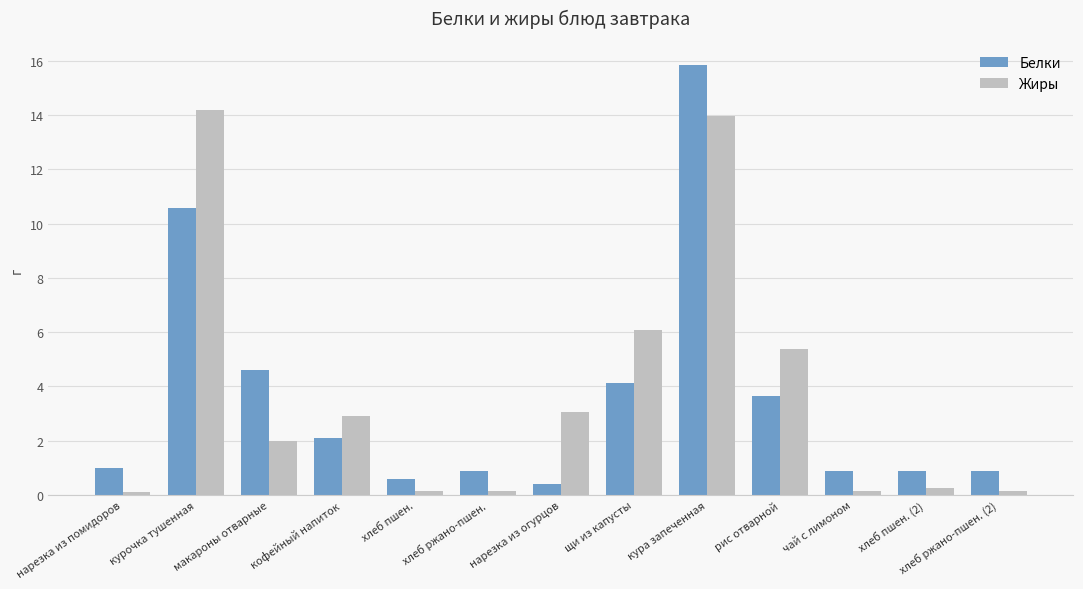

Rank the series by their maximum value, from highest to lowest.

Белки, Жиры